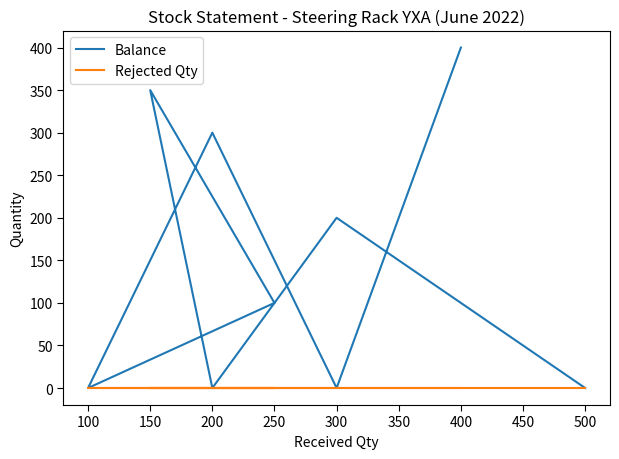

At how many categories does at least one series exceed 0?

5